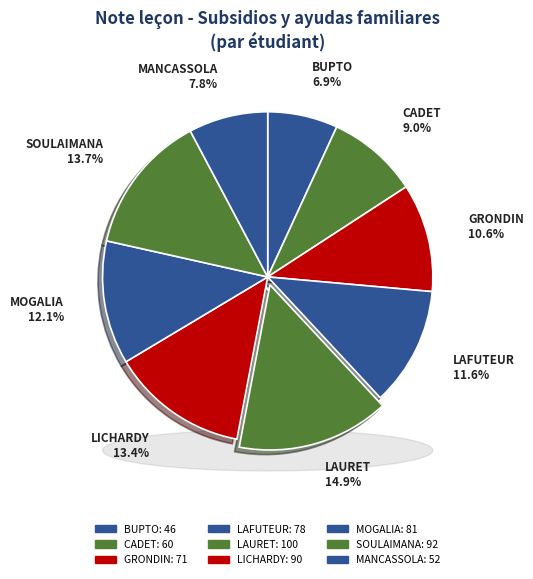

How much of the chart is everything except CADET?

91.0%